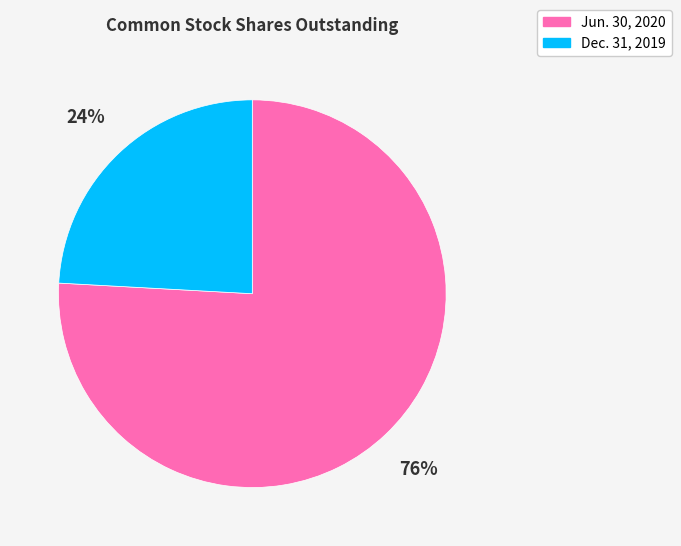

Which has a higher value, Dec. 31, 2019 or Jun. 30, 2020?

Jun. 30, 2020